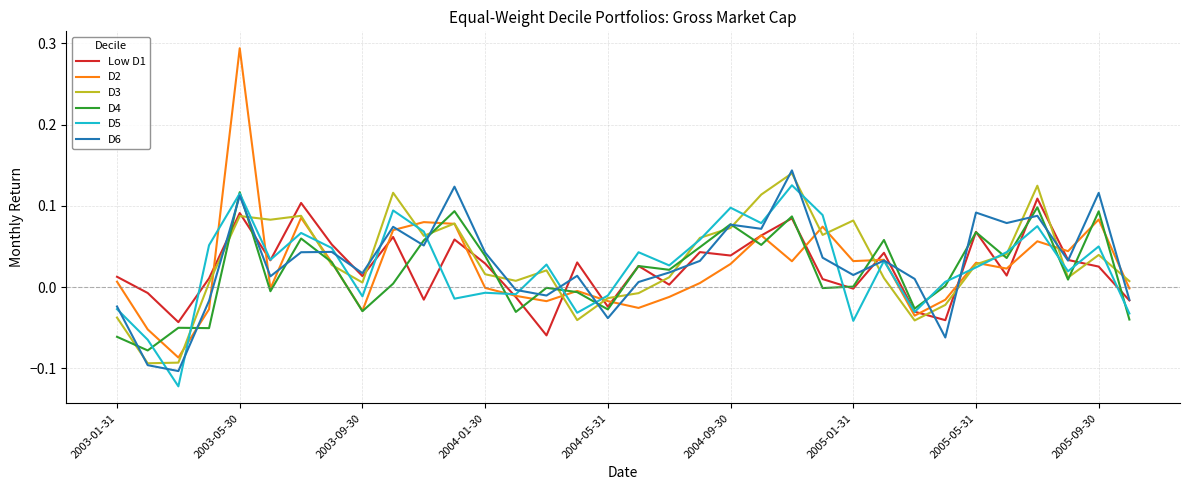

Which series has the widest spread of values?

D2